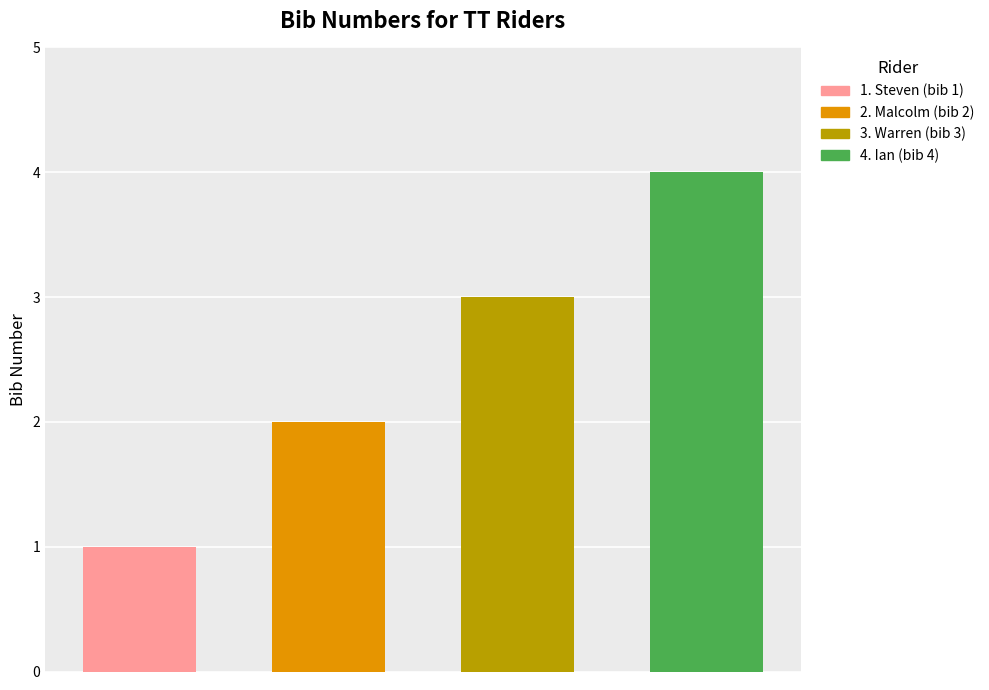

How many bars are there in total?

4